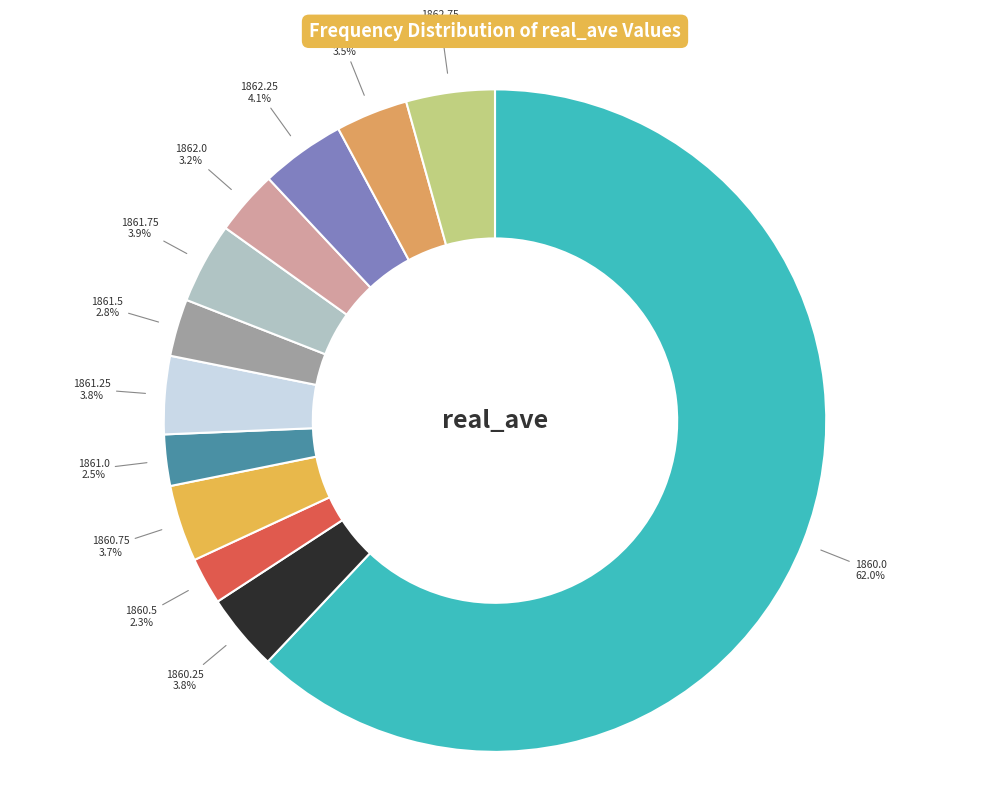

To the nearest percent, what is the difference between the largest and smallest slice percentages?

60%